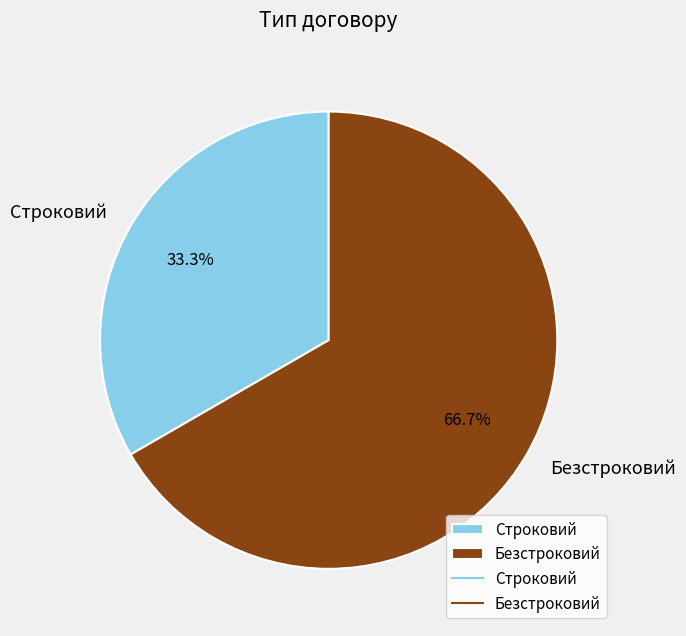

The Строковий slice represents 33% of the pie. True or false?

True